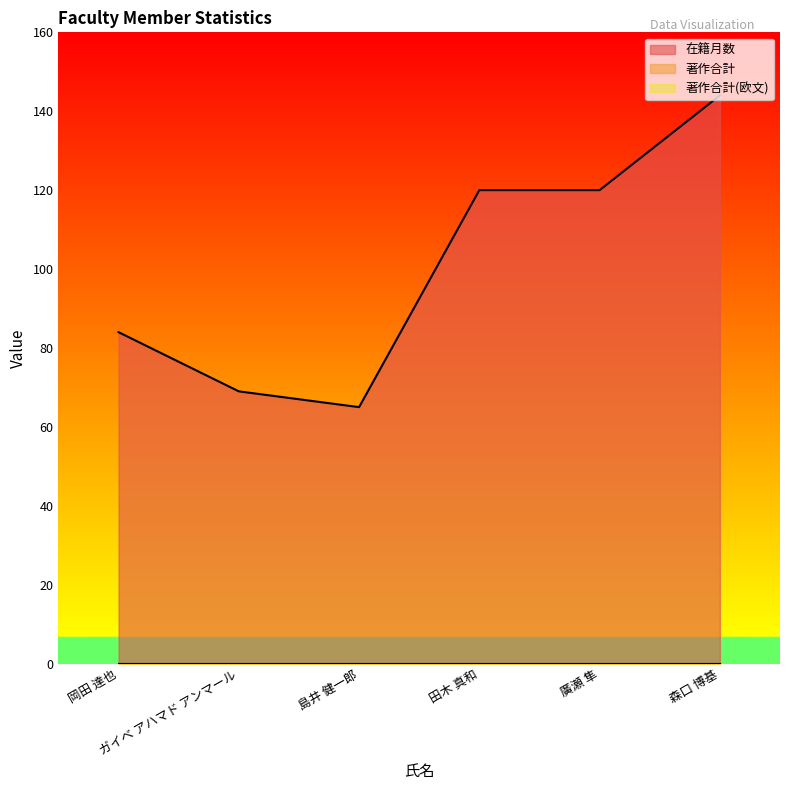

Which series has the largest total across all categories?

在籍月数